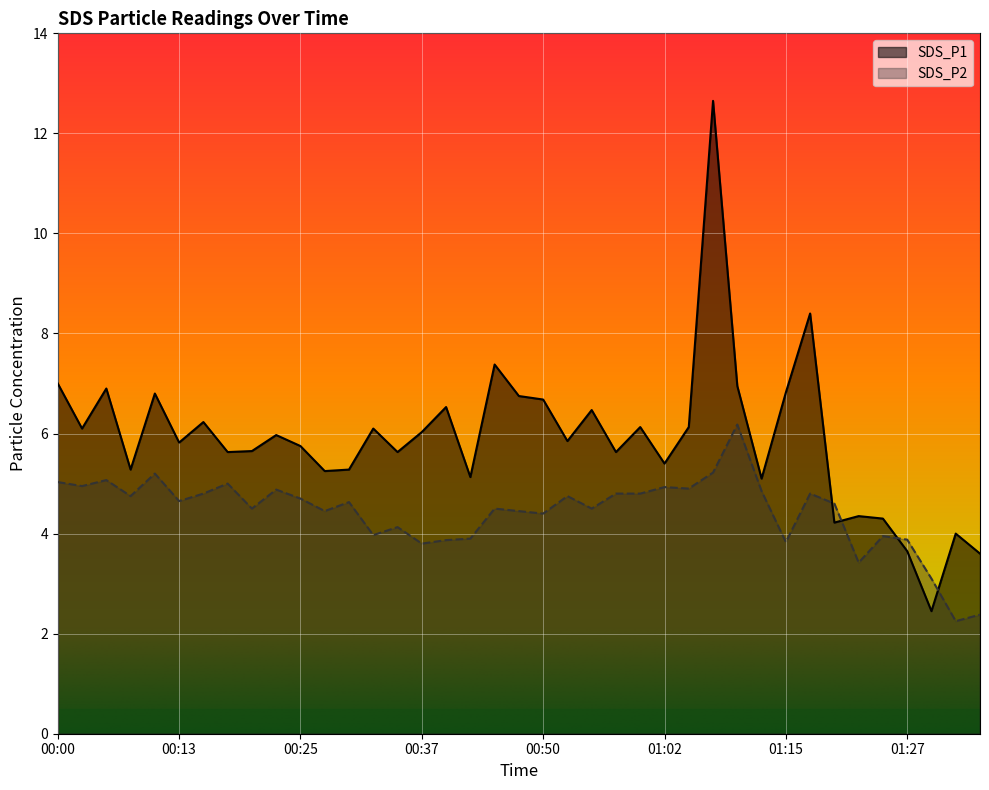

List the series in order of their overall mean, highest first.

SDS_P1, SDS_P2